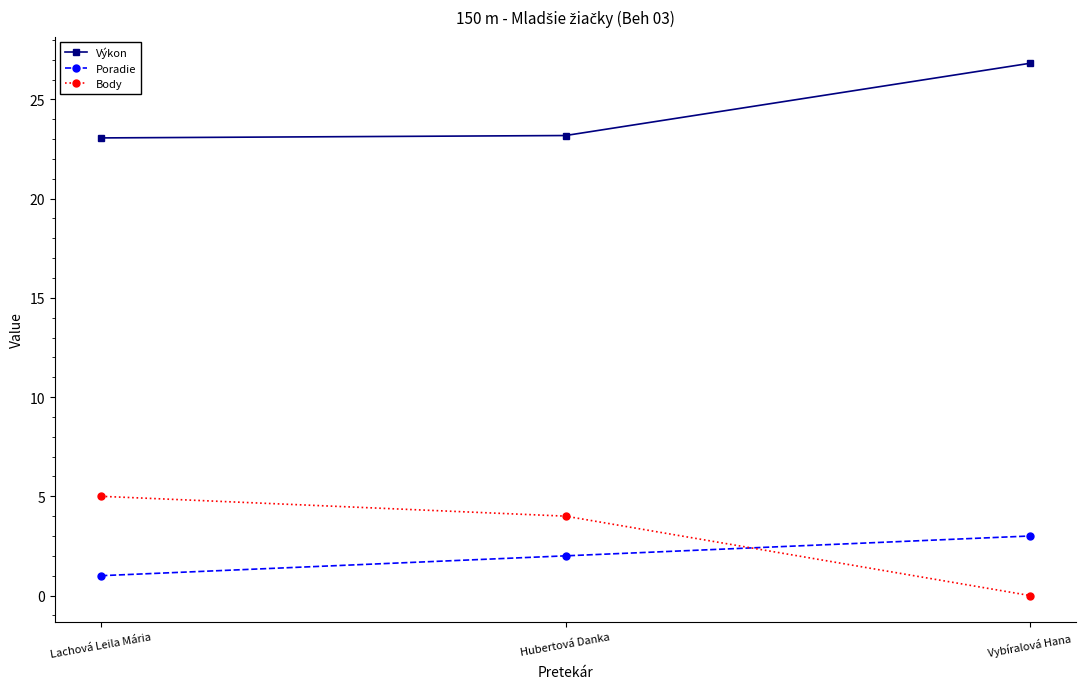

What position from the left is Hubertová Danka?

2